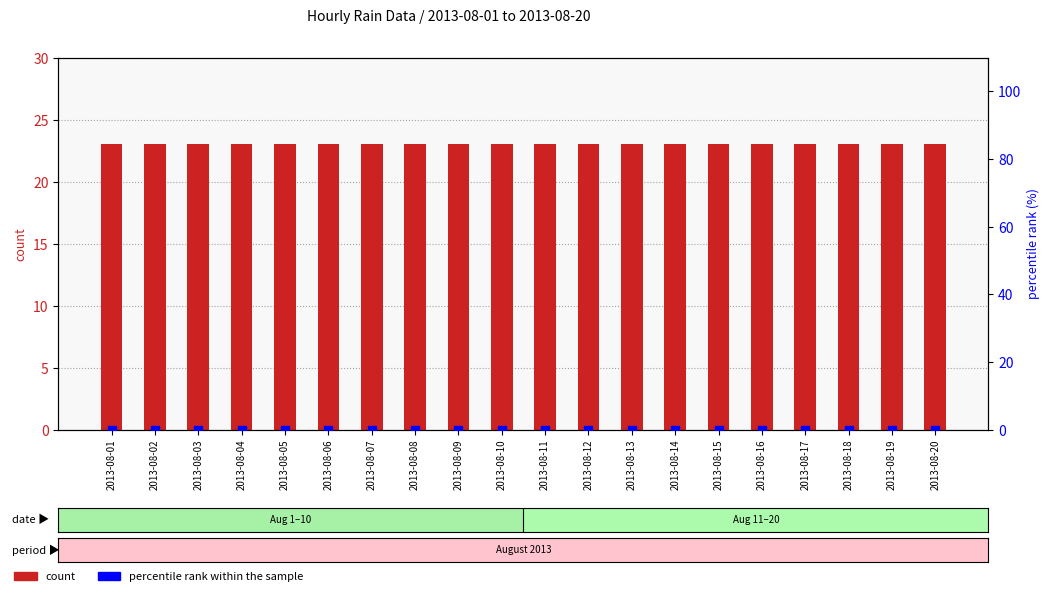

Which series has the widest spread of Y values?

count